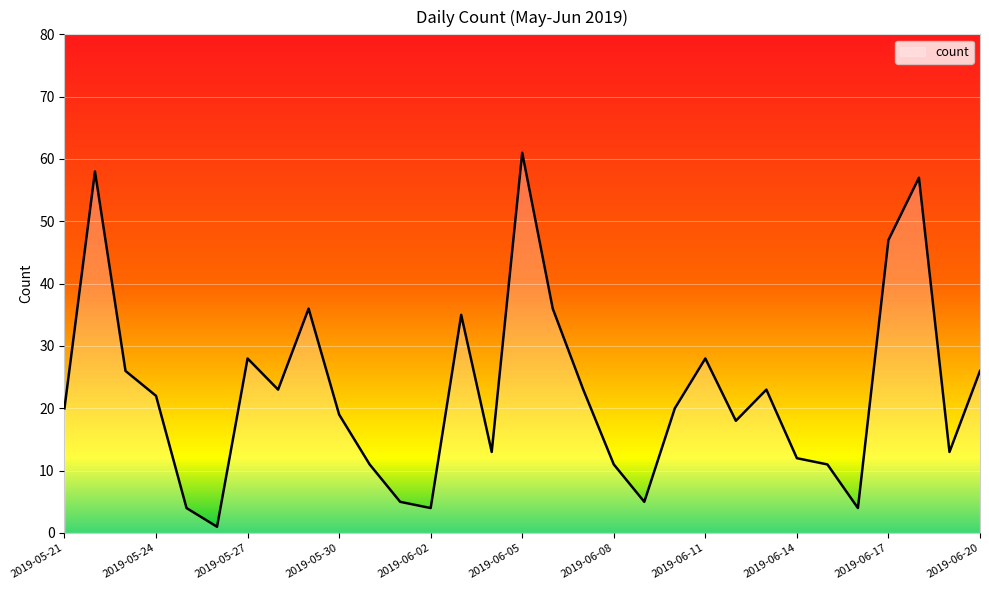

Reading right to left, list all the values displayed in this chart.

26	13	57	47	4	11	12	23	18	28	20	5	11	23	36	61	13	35	4	5	11	19	36	23	28	1	4	22	26	58	20